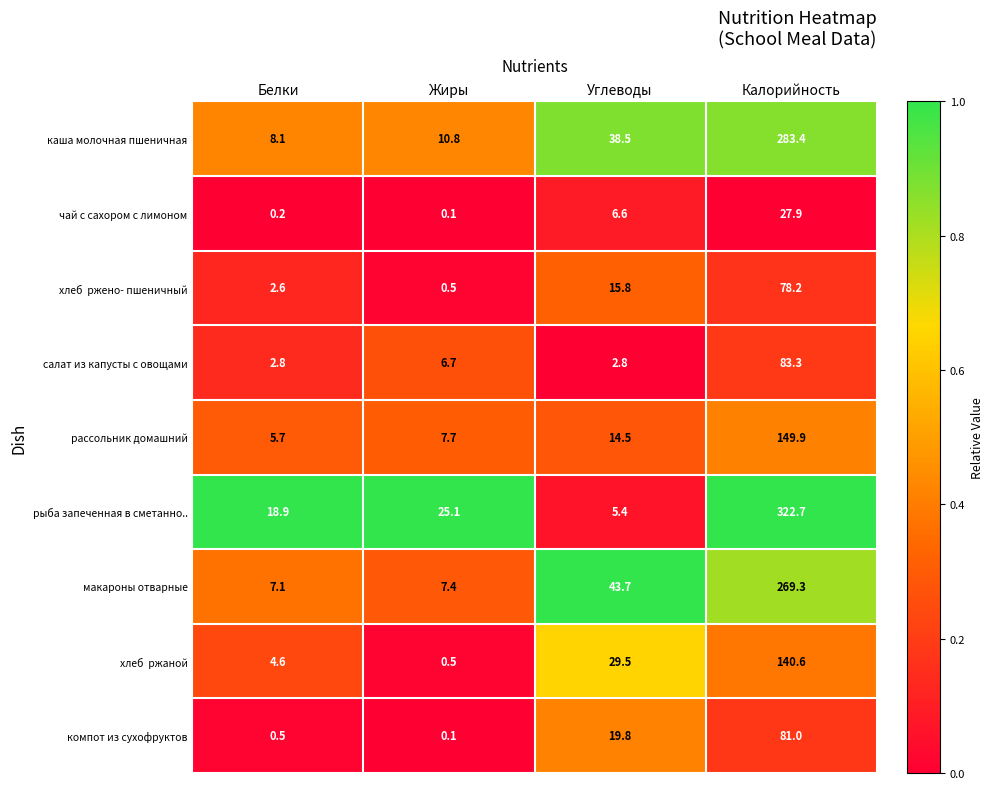

Which series changed the most between Белки and Углеводы?

макароны отварные